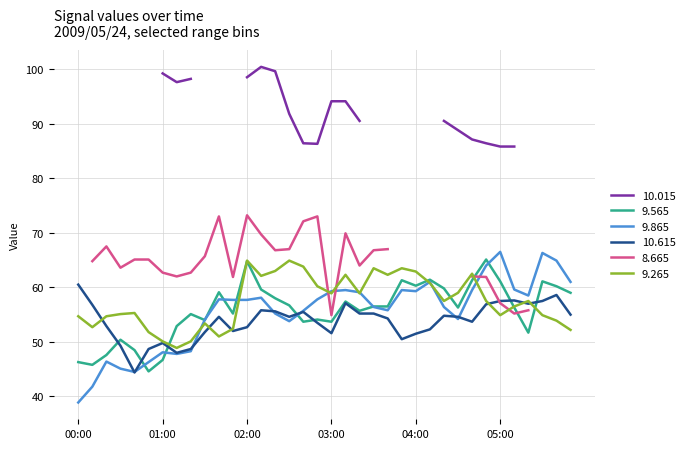

True or false: 10.615 has more than 0 points higher than both neighbors.

True